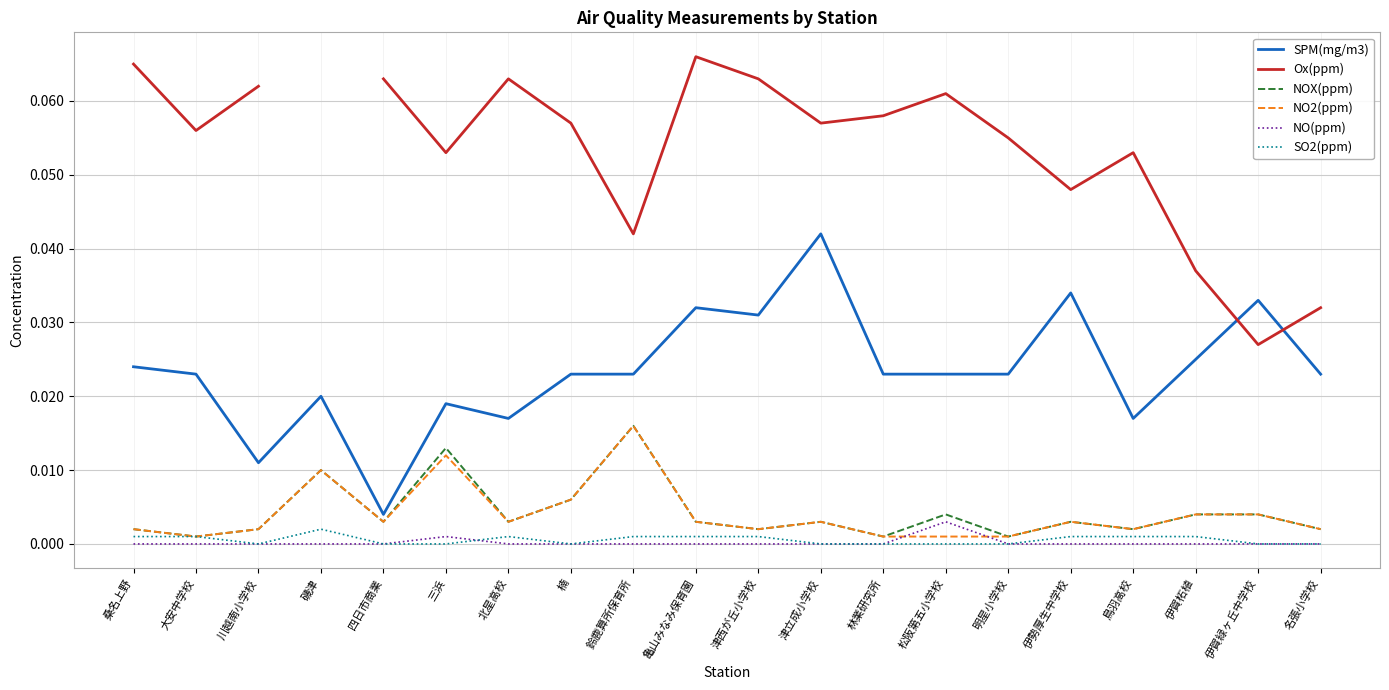

What position from the right is 林業研究所?

8